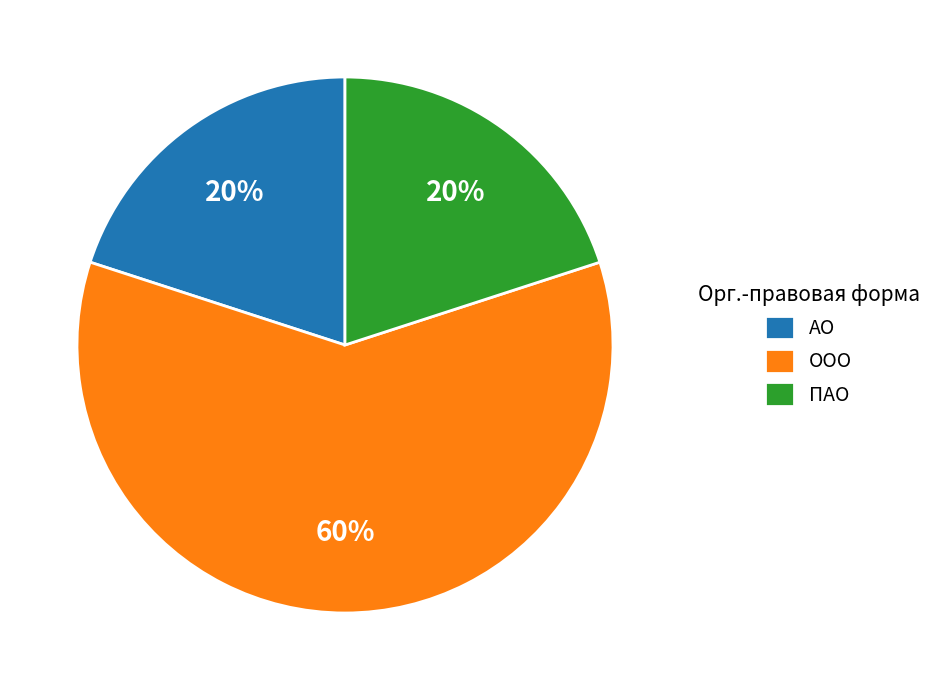

How many slices are in this pie chart?

3